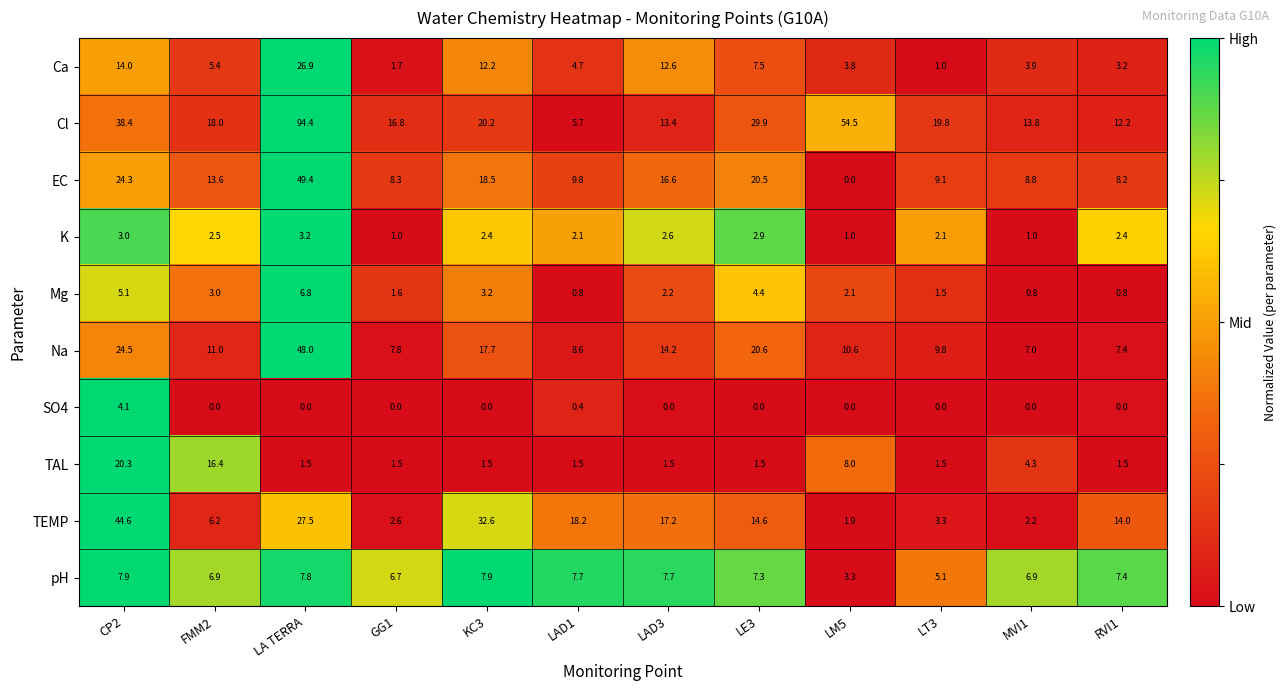

What is the difference between the highest and lowest values at LAD3?

17.2